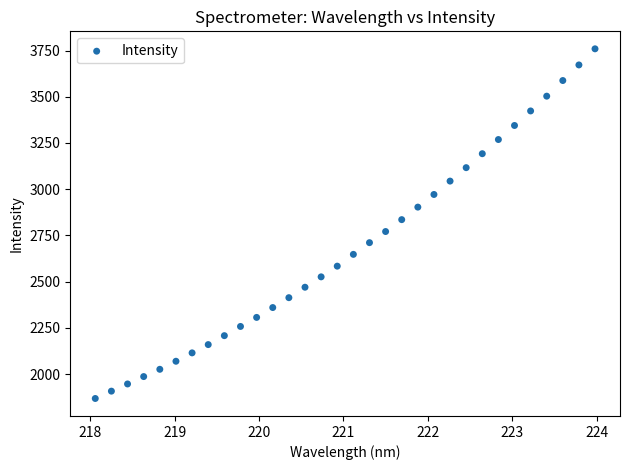

What is the range of X values (max minus min)?

5.9